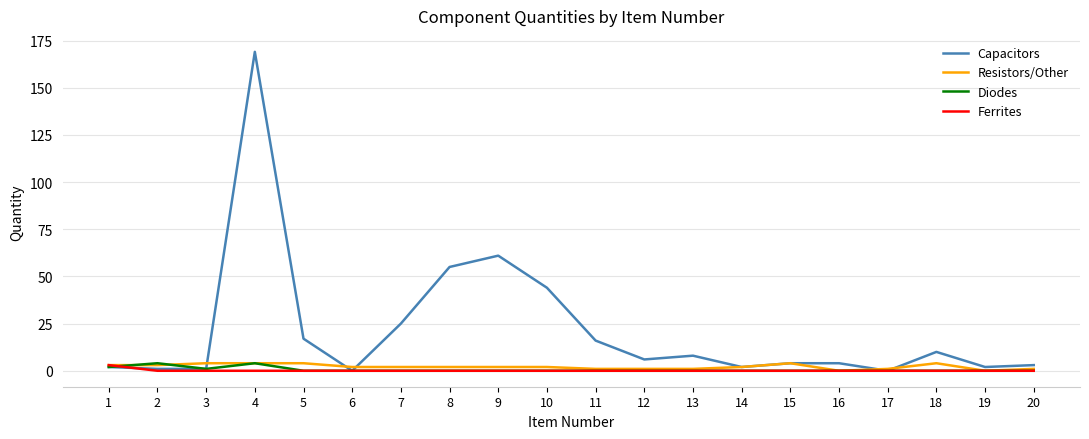

At which category is the sum across all series the highest?

4